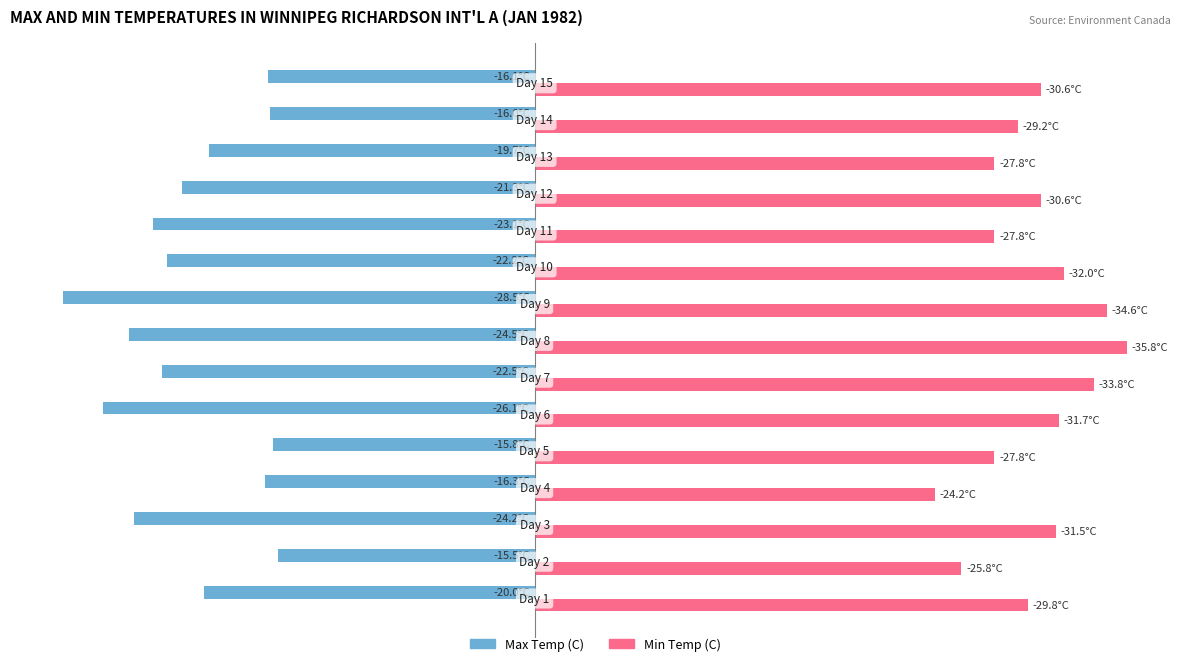

Which series has the largest range (max minus min)?

Max Temp (C)